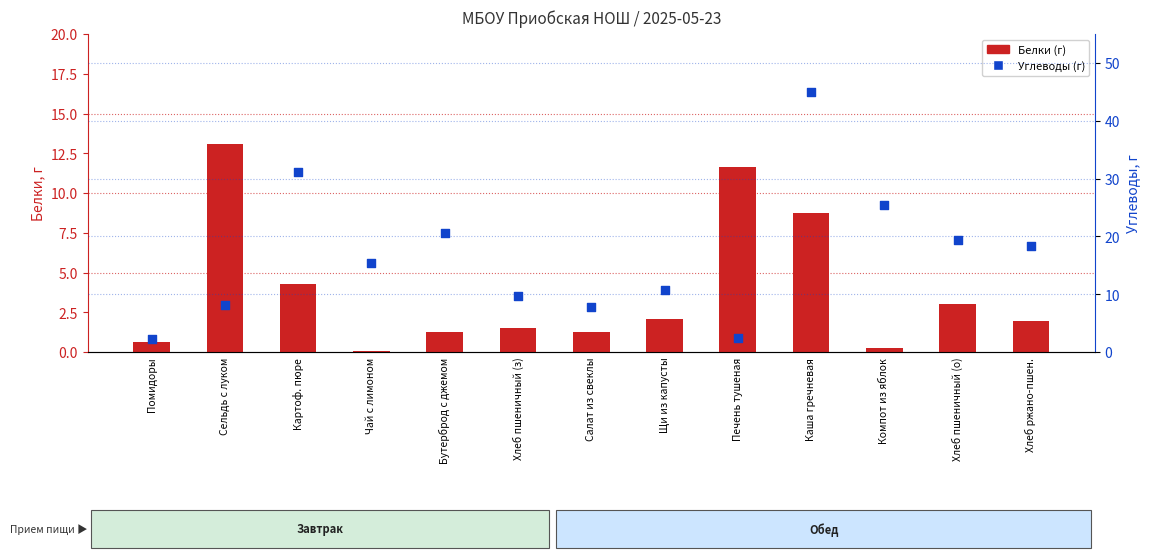

What is the total value across all series at Сельдь с луком?

21.2